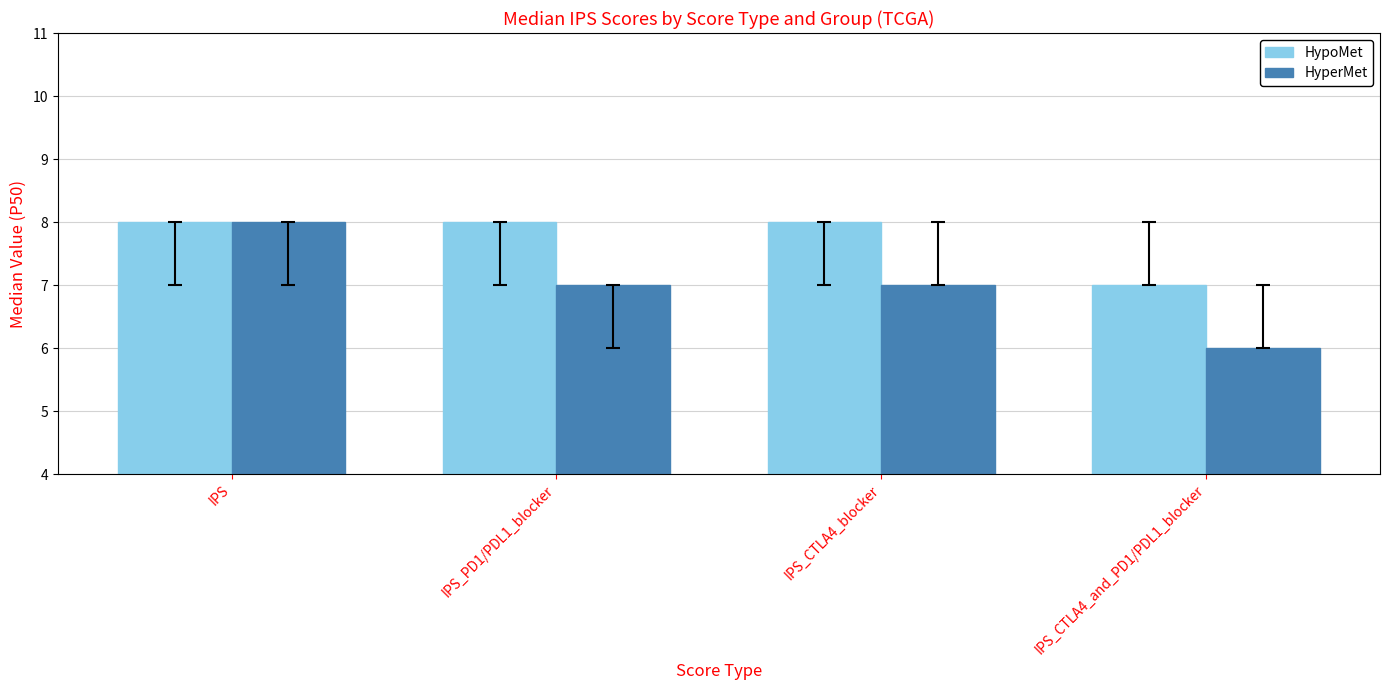

Reading left to right, extract all data points from this chart.

HypoMet: 8	8	8	7
HyperMet: 8	7	7	6